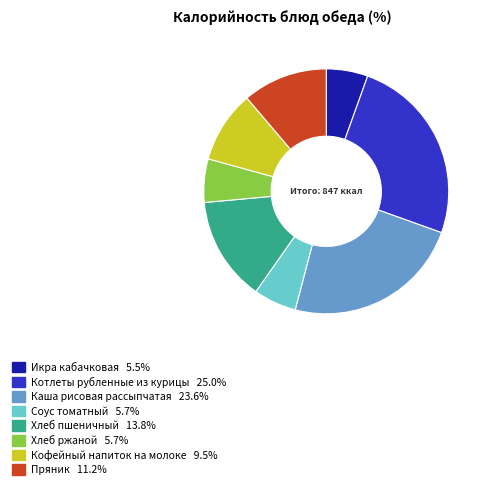

Count the number of slices in the pie.

8